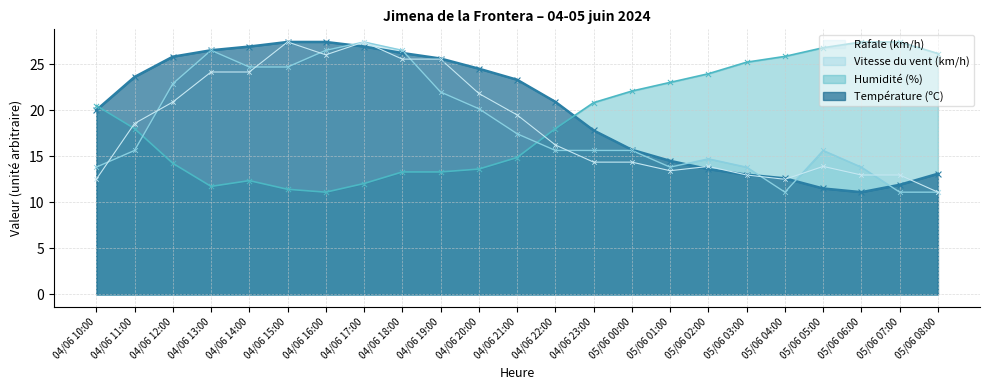

Which series has the largest total across all categories?

Température (ºC)